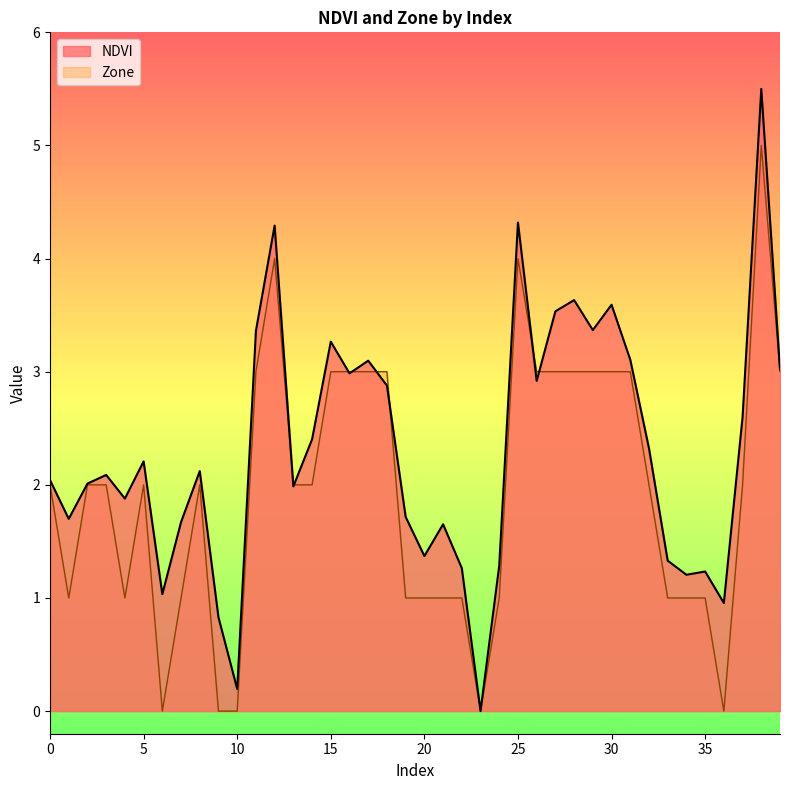

List the series in order of their peak value, highest first.

NDVI, Zone